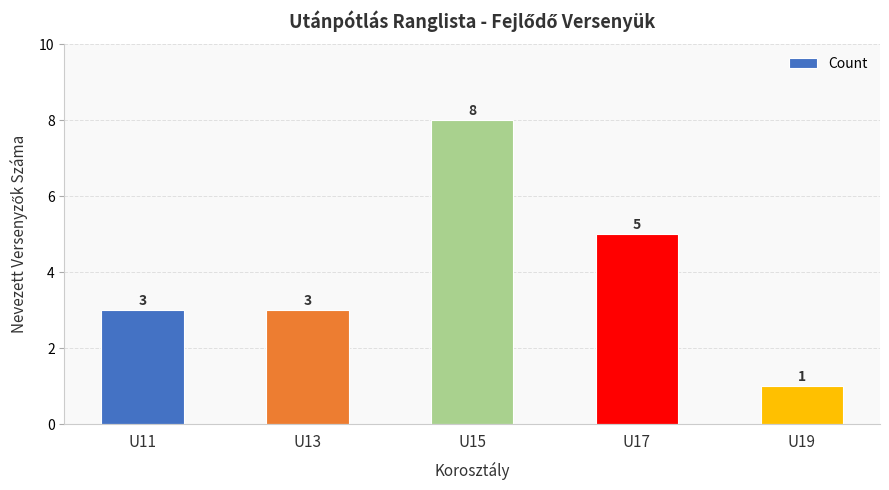

How many categories are shown in the chart?

5